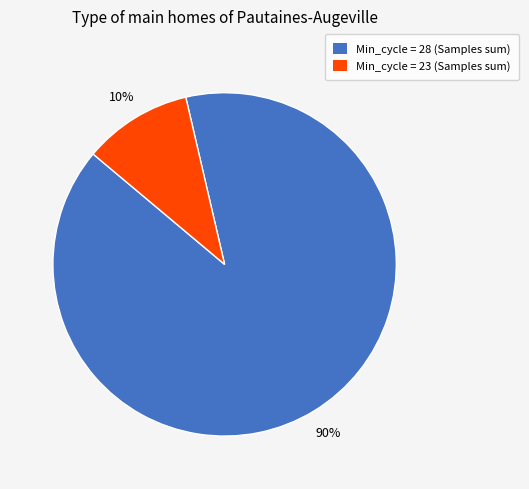

What percentage is the Min_cycle = 23 (Samples sum) slice, to the nearest percent?

10%